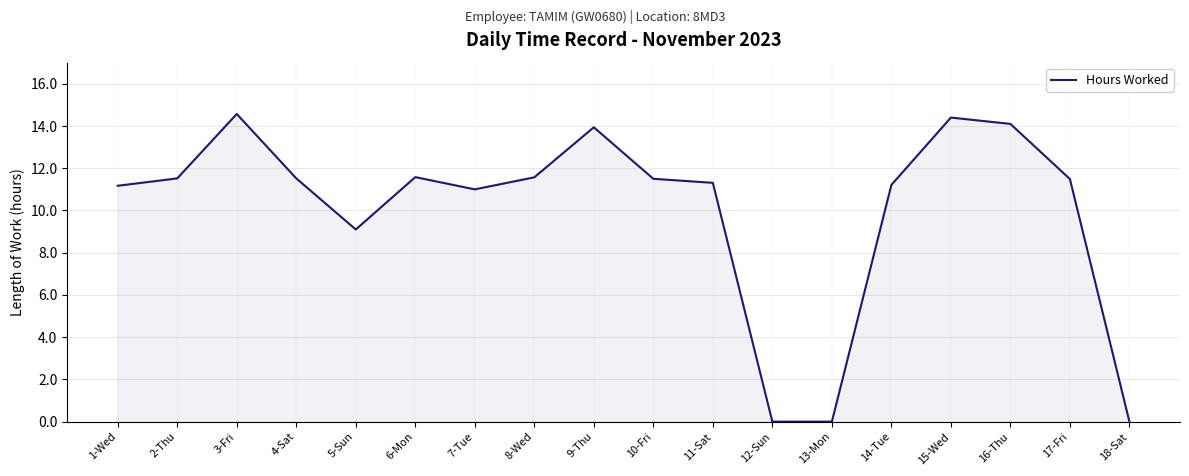

What is the maximum value shown in the chart?

14.6